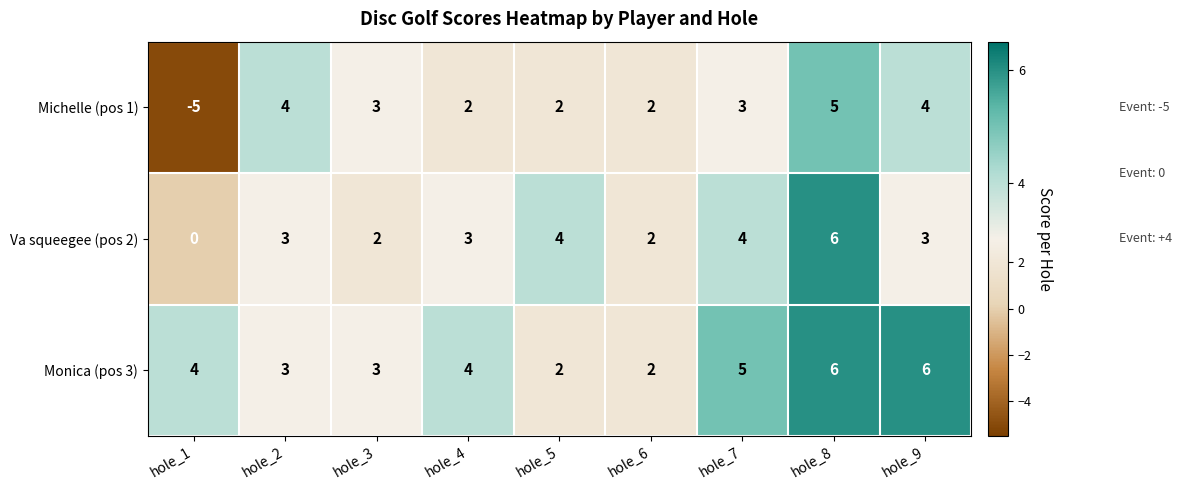

How many Michelle (pos 1) values are between 2 and 4?

7